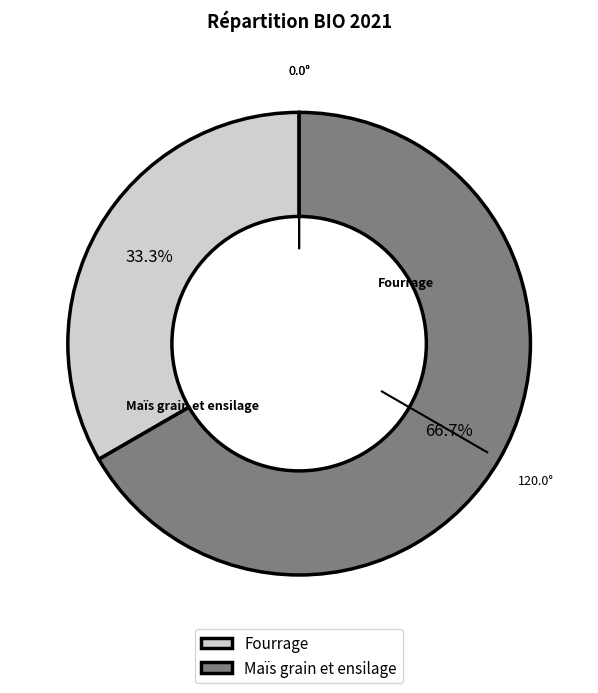

Do Maïs grain et ensilage and Fourrage together represent more than half of the pie?

Yes